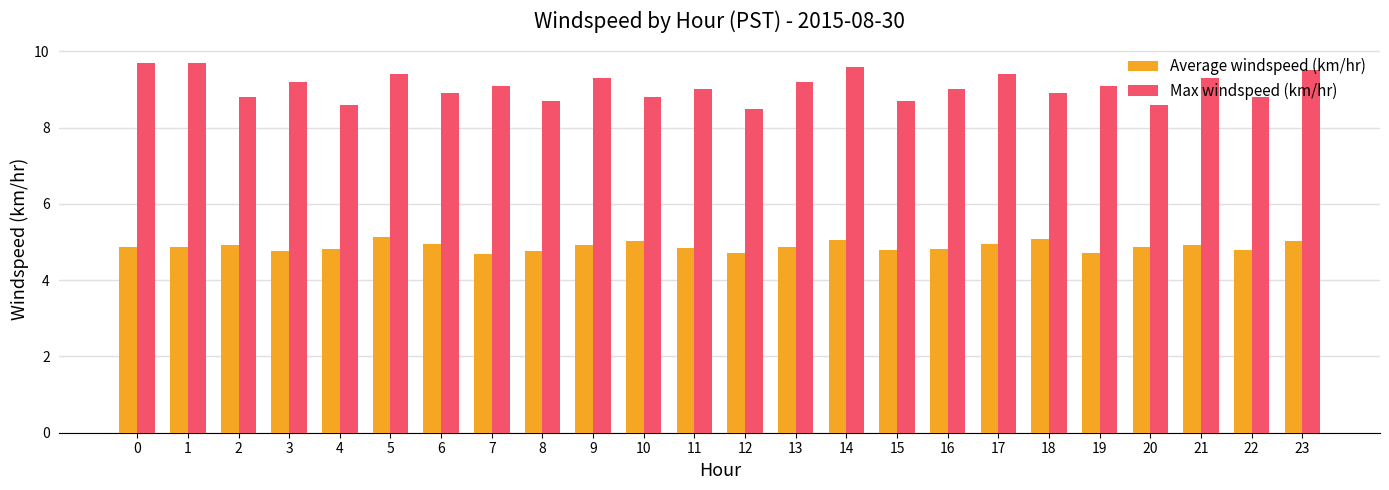

How many bars are there in total?

48